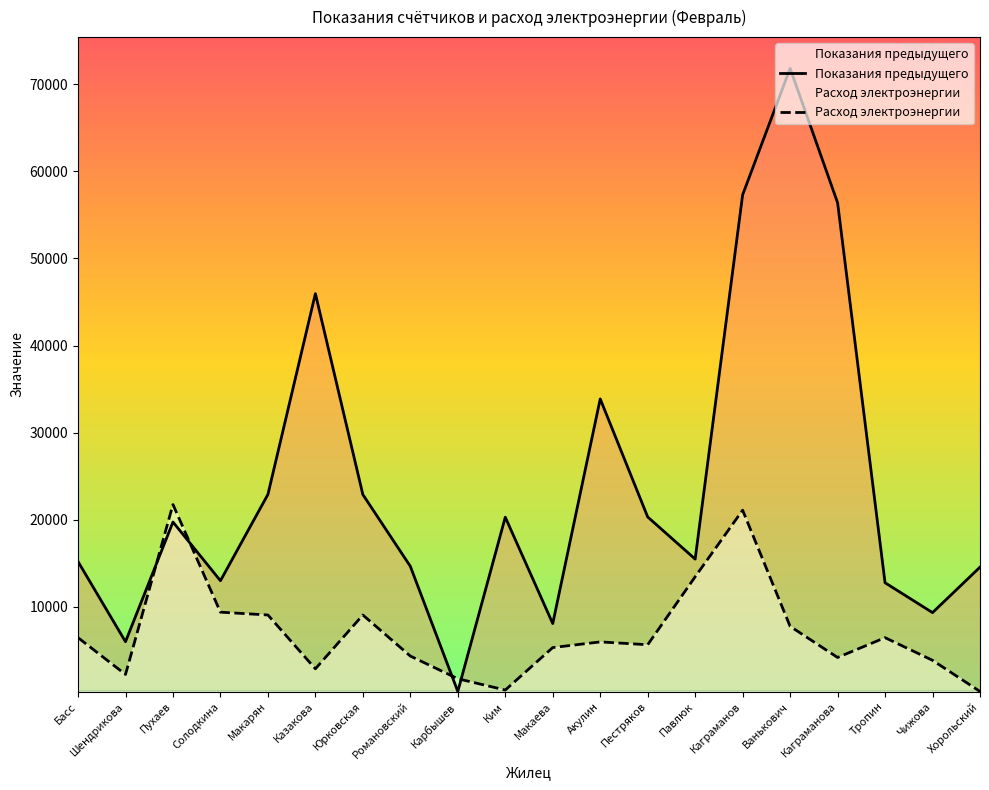

Between which two adjacent categories do Расход электроэнергии and Показания предыдущего first intersect?

Шендрикова and Пухаев